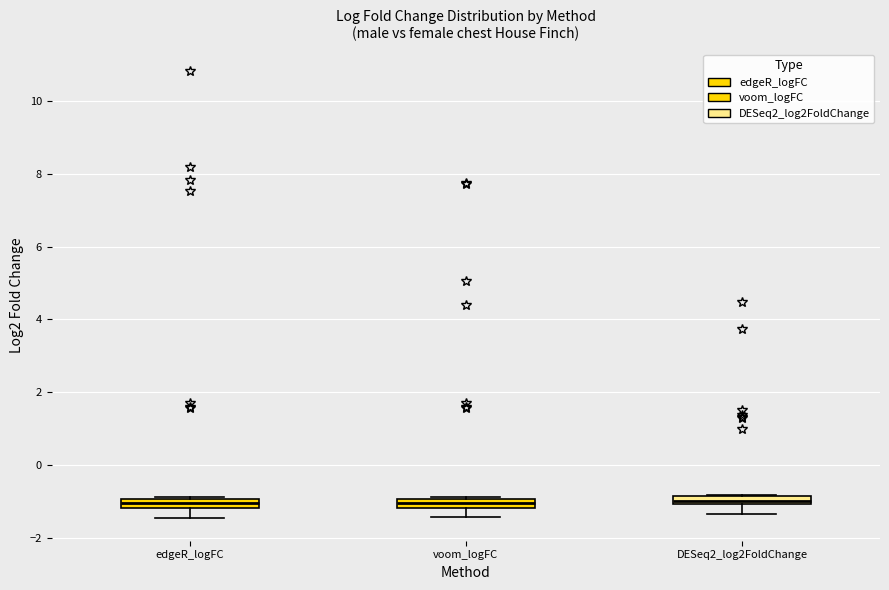

Where is the upper edge of the box for DESeq2_log2FoldChange on the y-axis? The values are not printed on the chart, so give them approximately, as read against the axis.

-0.8